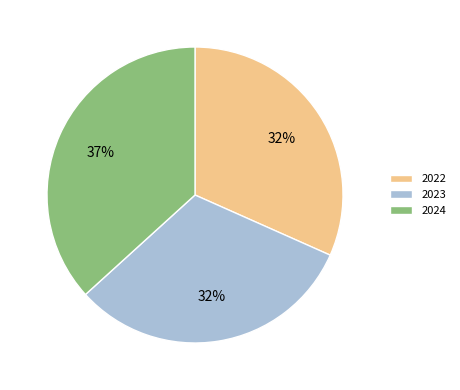

What is the largest slice in the pie chart?

2024